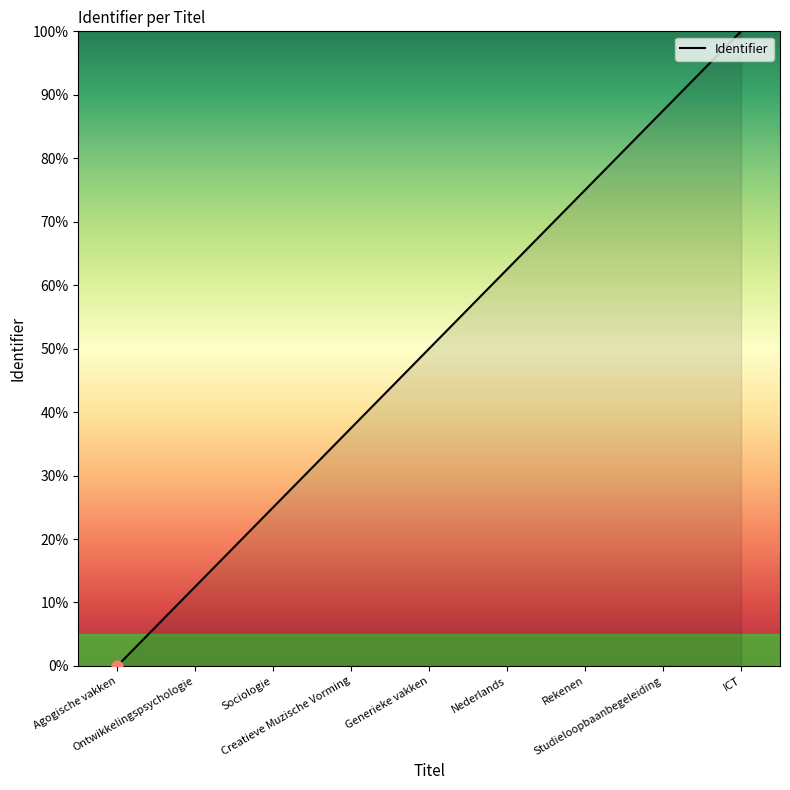

Approximately how many times larger is the value at Generieke vakken compared to ICT?

0.5